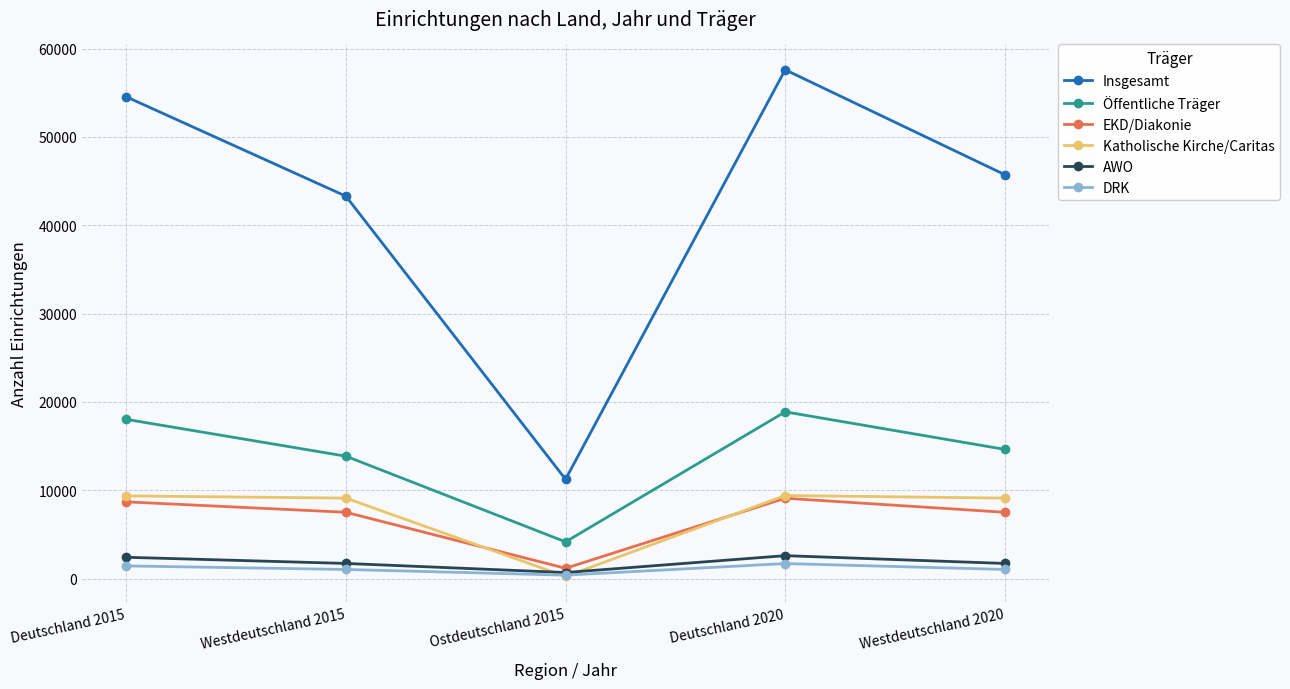

True or false: Katholische Kirche/Caritas has a value of 9370 at Deutschland 2015.

True